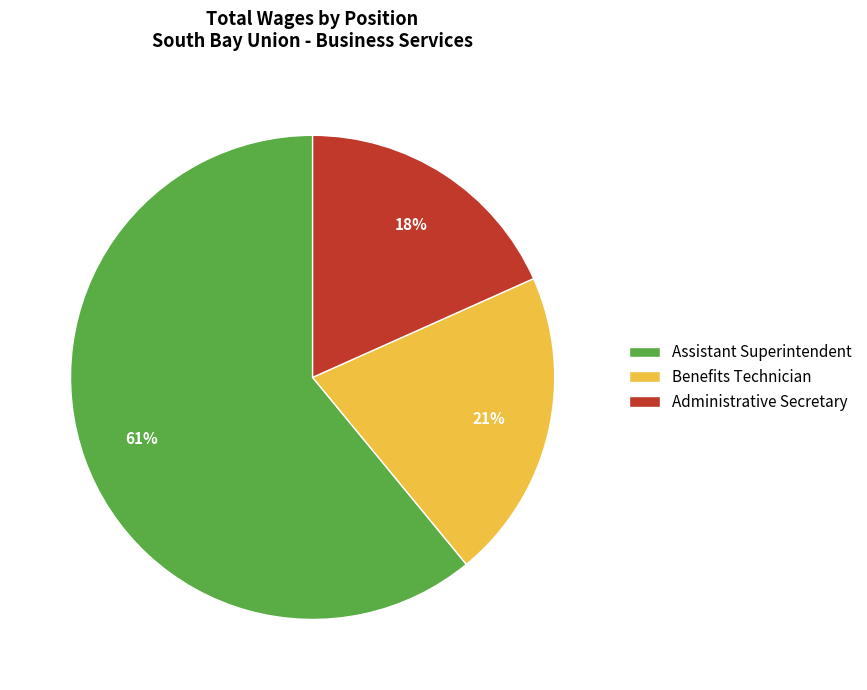

True or false: Administrative Secretary accounts for 18% of the total.

True